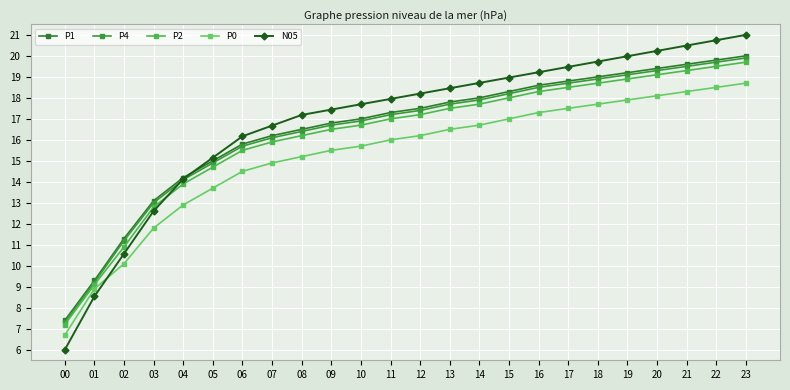

The P2 series shows 19.7 at 23. True or false?

True